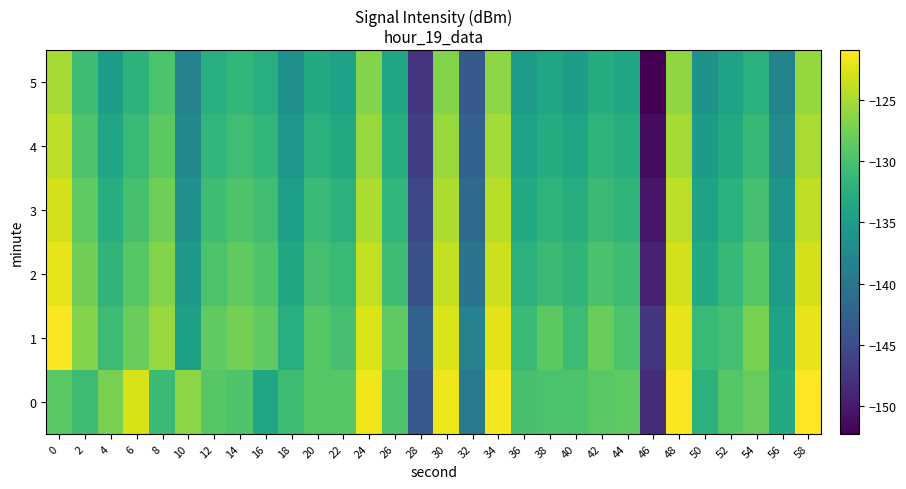

What is the total value across all series at 40?

-793.8